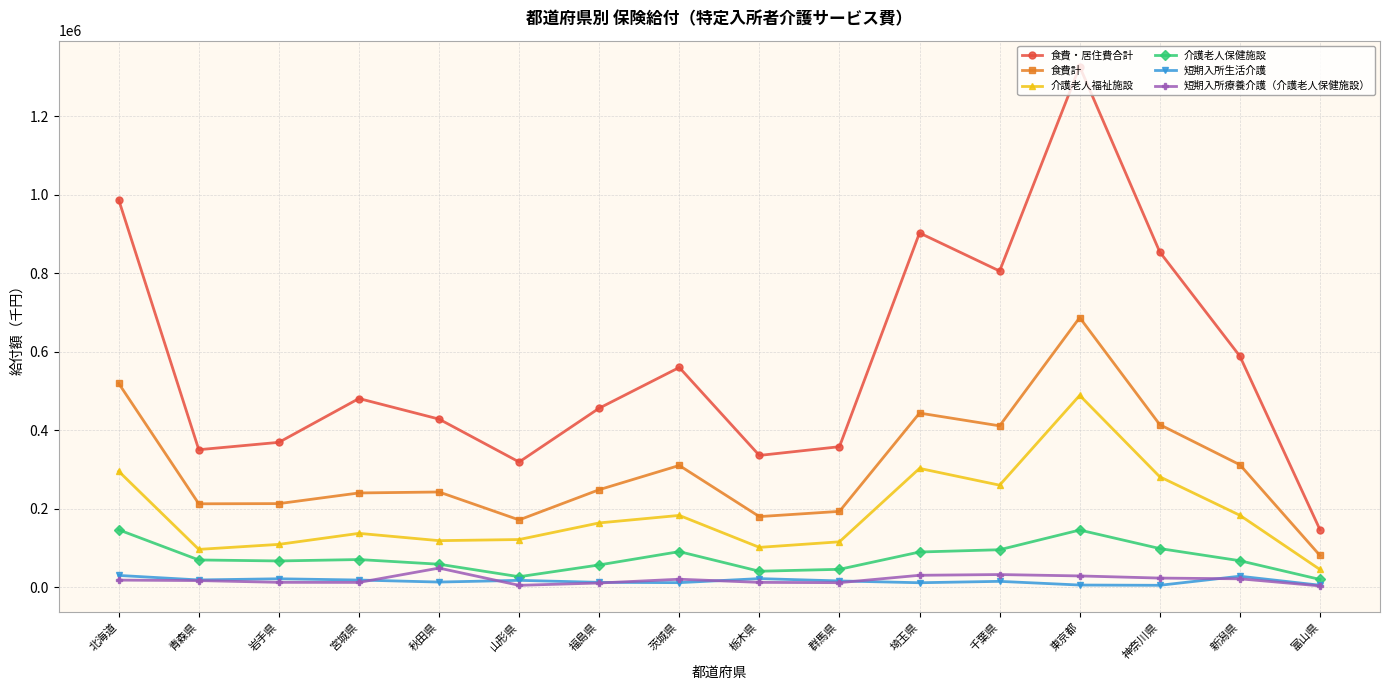

What is the spread (max minus min) of values at 宮城県?

468496.9